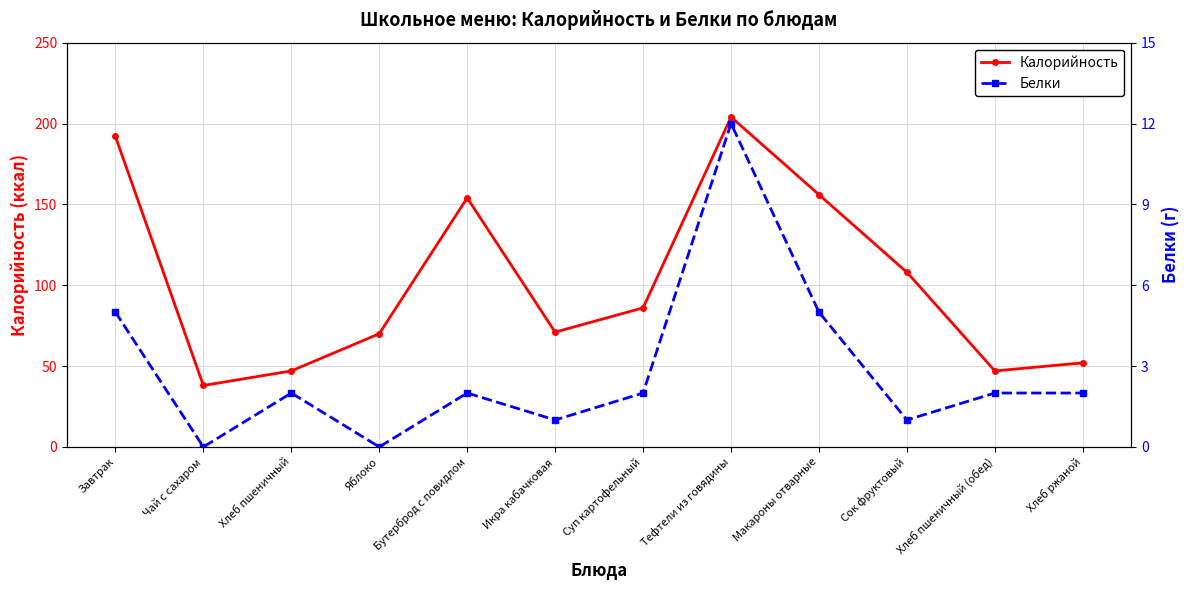

At which label does Калорийность reach its peak?

Тефтели из говядины